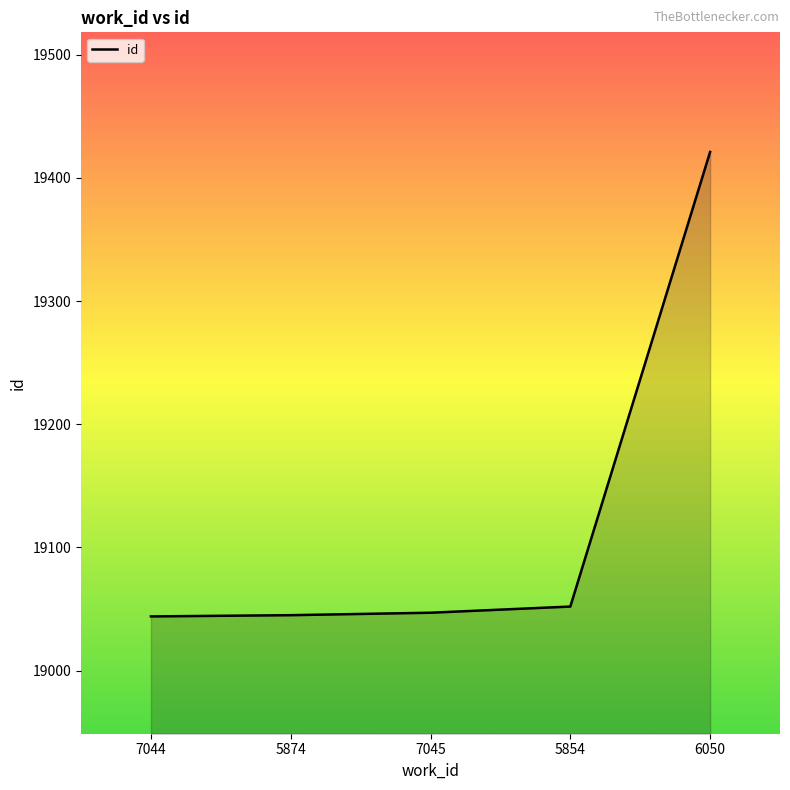

How many lines are shown in the chart?

1